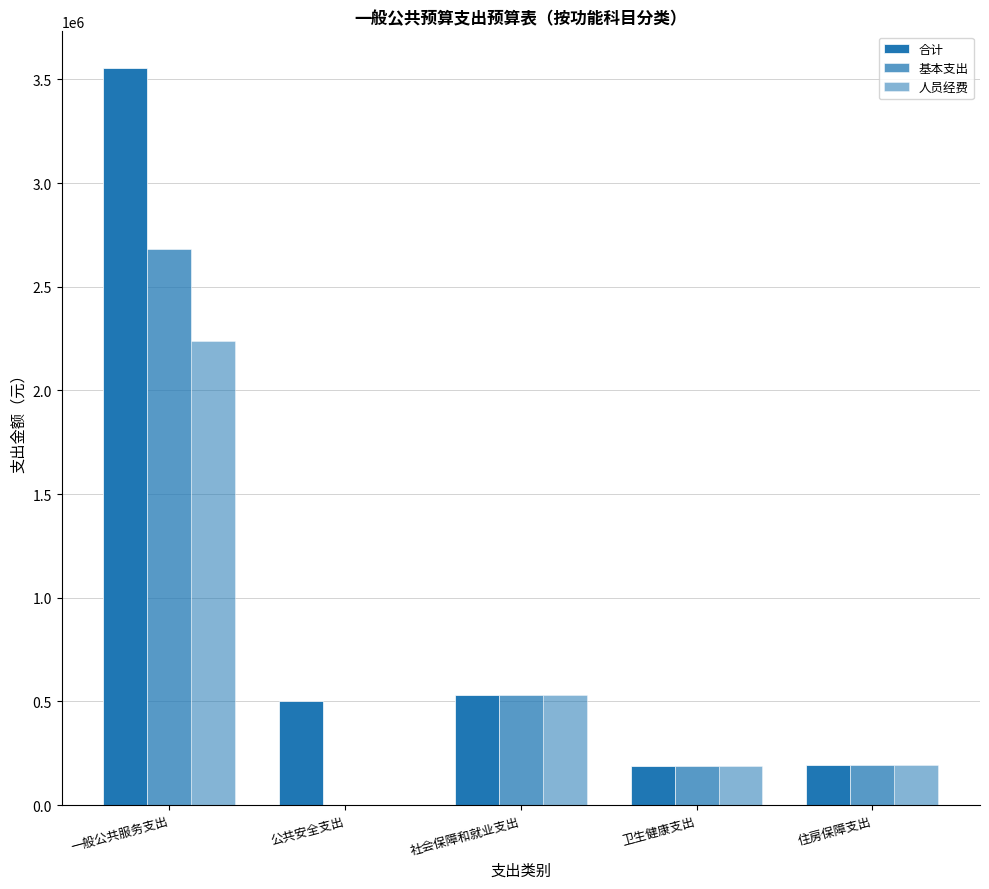

What value does the 合计 series have at 一般公共服务支出?

3554226.9